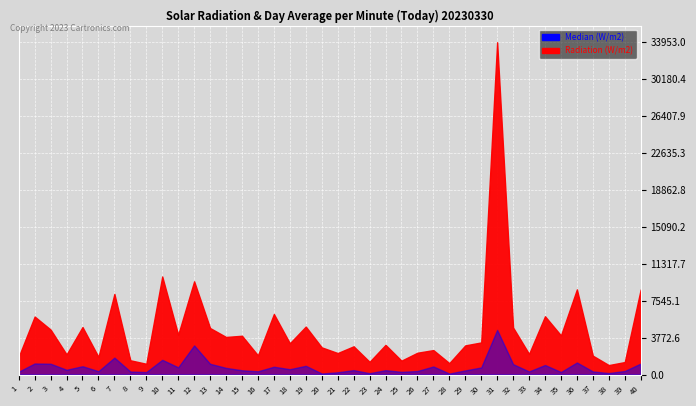

What is the value of the Total Refs. point at the 40th from the left?

8685